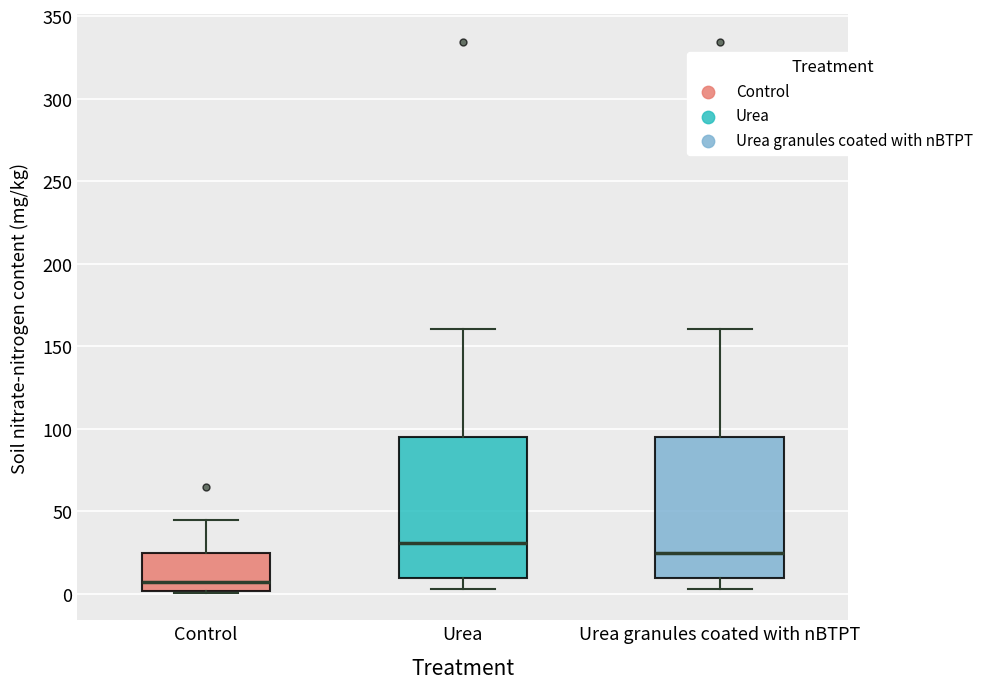

Reading left to right, transcribe this box plot: for each box, give where its median line is, the range the box spans, and where its two whiskers end, as read against the y-axis. The values are not printed on the chart, so give them approximately, as read against the axis.

Control: median 5, box 0 to 25, whiskers 0 to 45
Urea: median 30, box 10 to 95, whiskers 5 to 160
Urea granules coated with nBTPT: median 25, box 10 to 95, whiskers 5 to 160